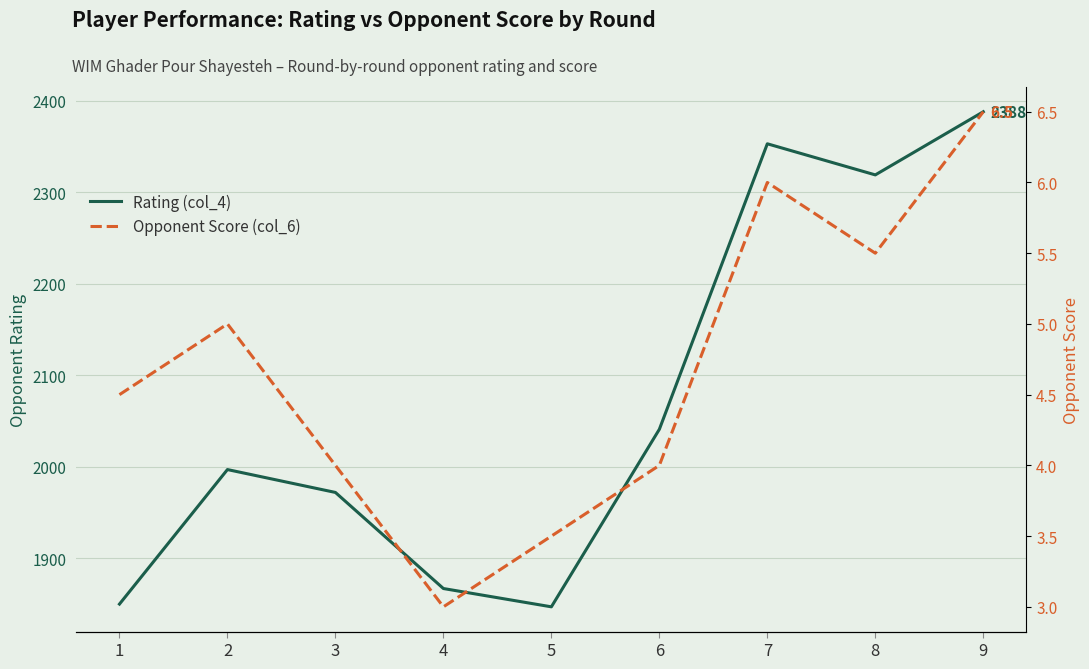

Is it true that Opponent Score (col_6) equals 4.0 at 3?

True